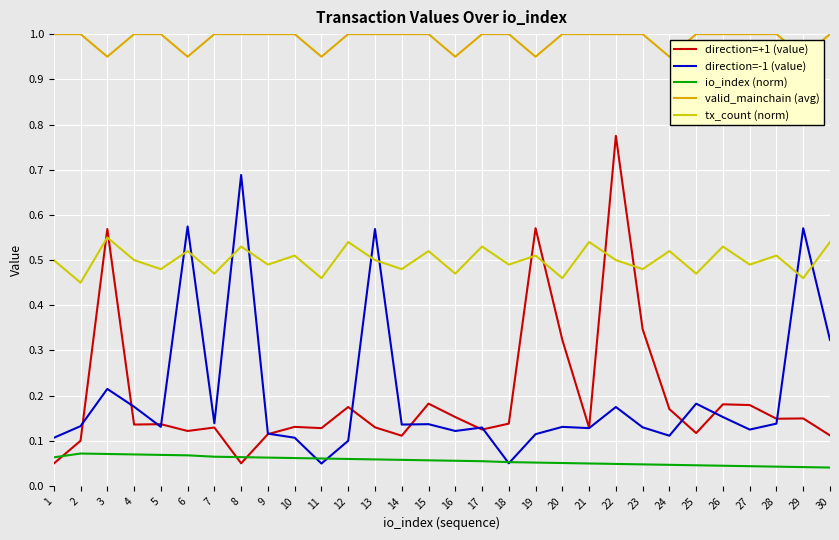

What is the value of the valid_mainchain (avg) point at the 22nd from the left?

1.0